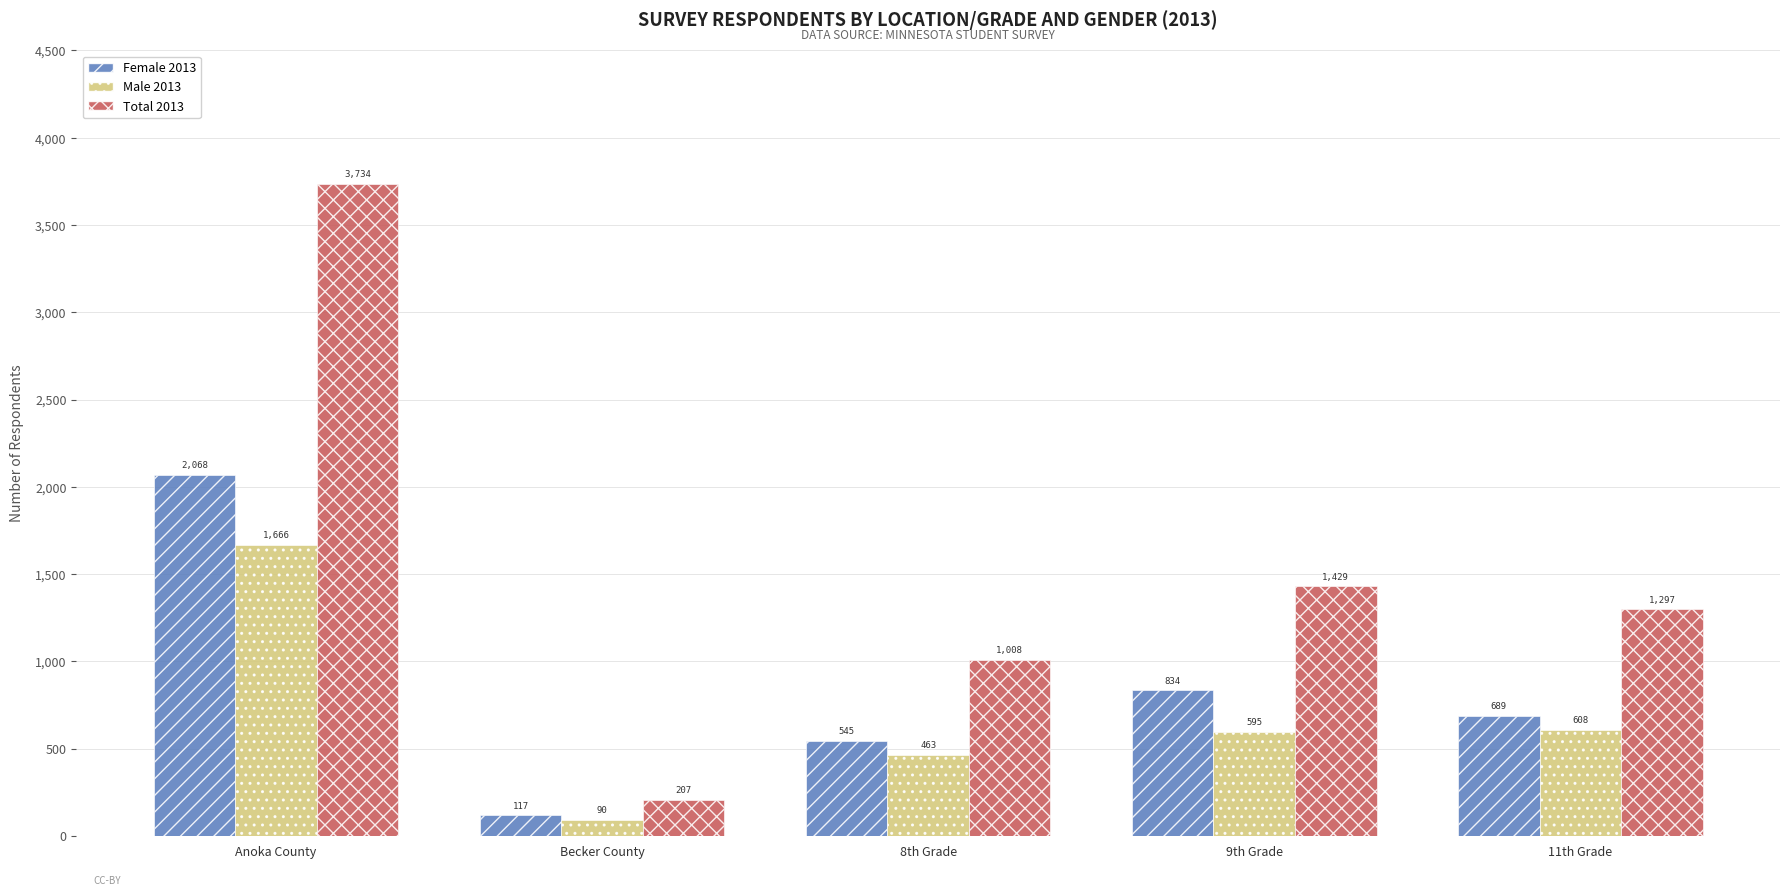

Which series has the widest spread of values?

Total 2013